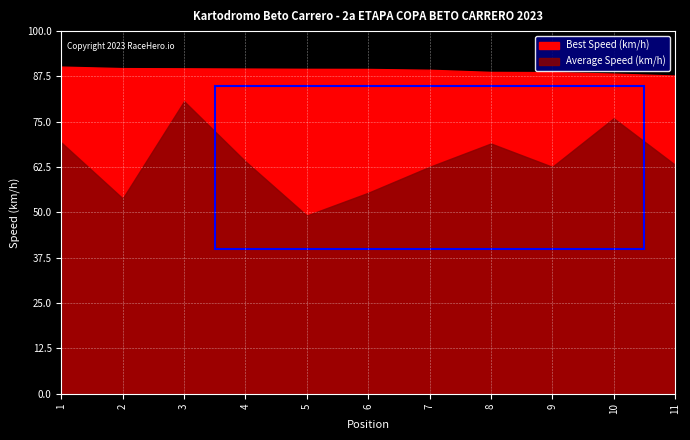

How many categories are shown in the chart?

11